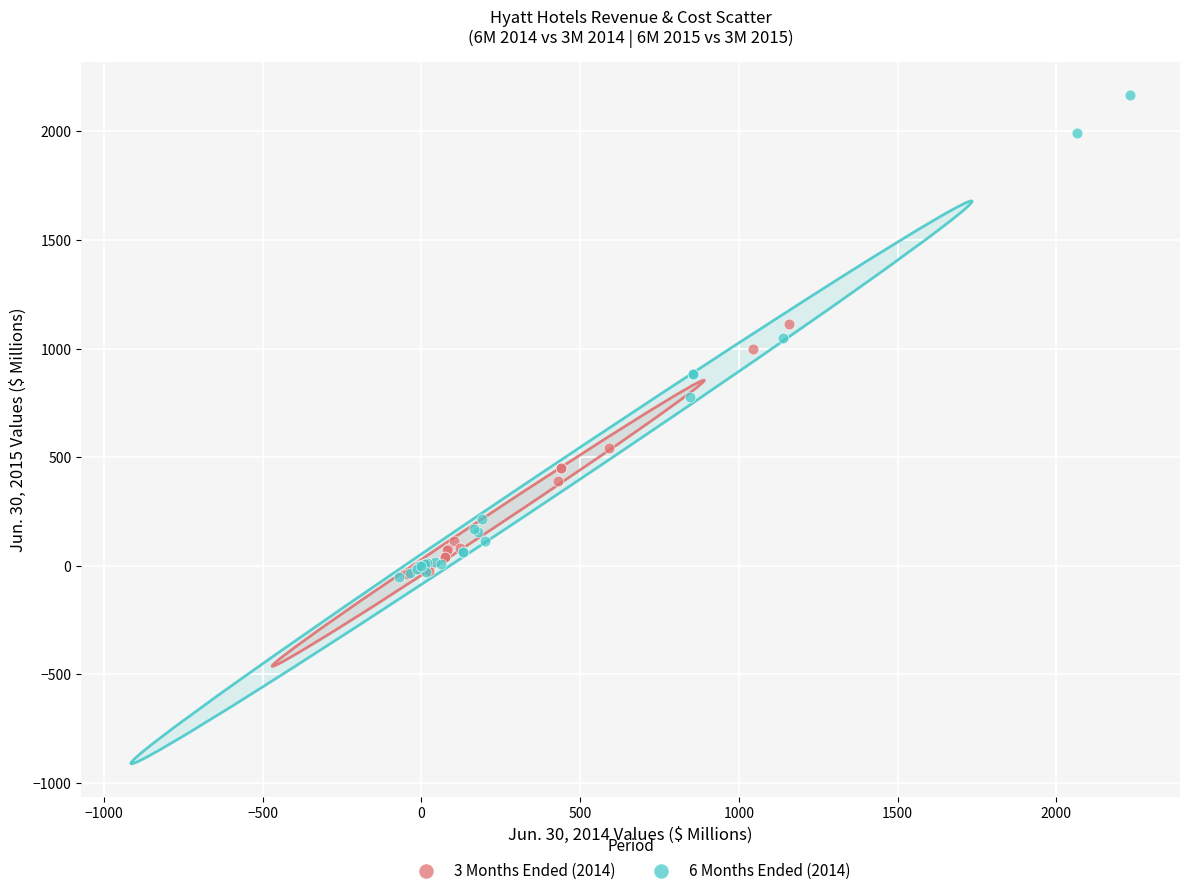

Which series contains the highest Y value?

6 Months Ended (2014)